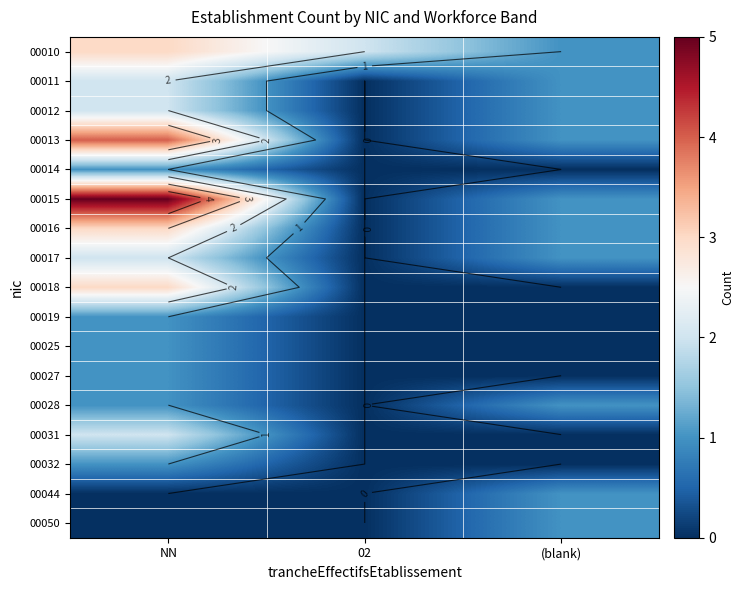

What is the spread (max minus min) of values at 02?

2